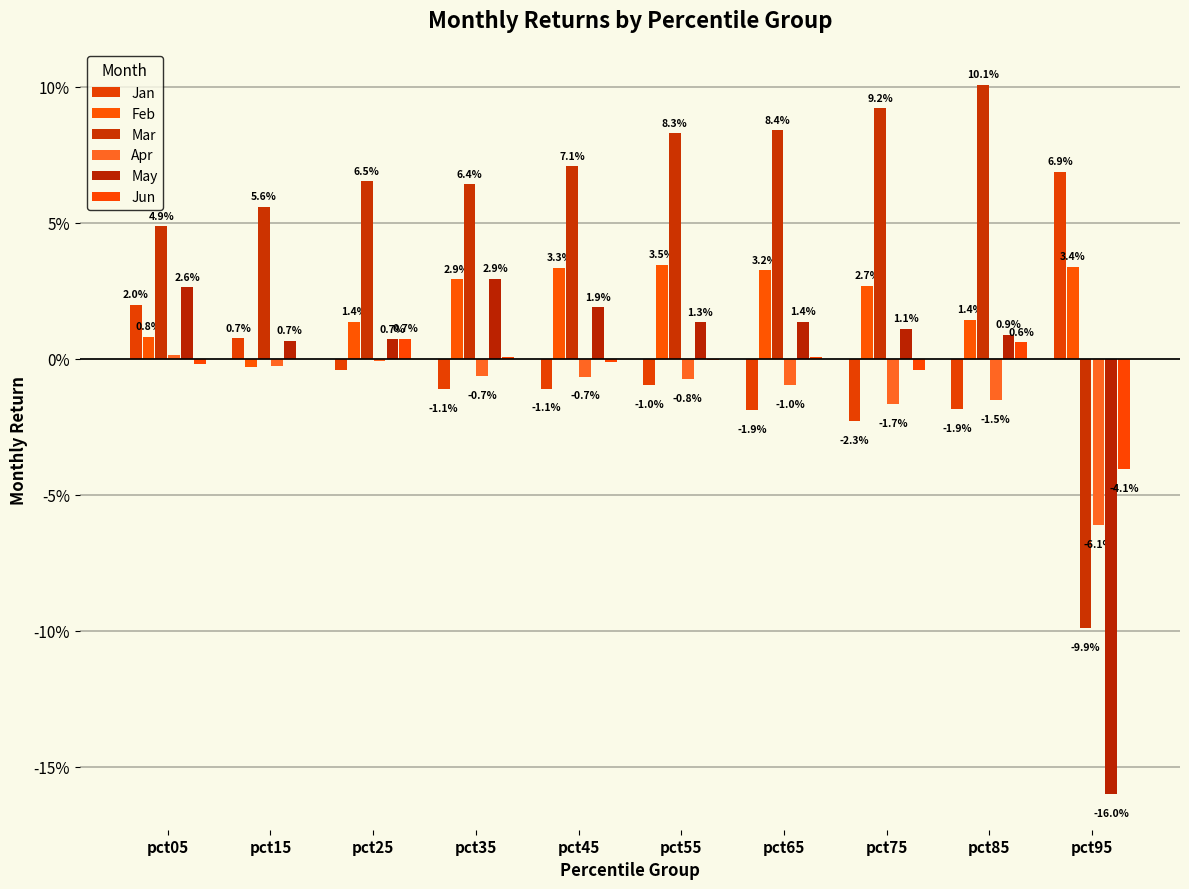

How many groups of bars are there?

10